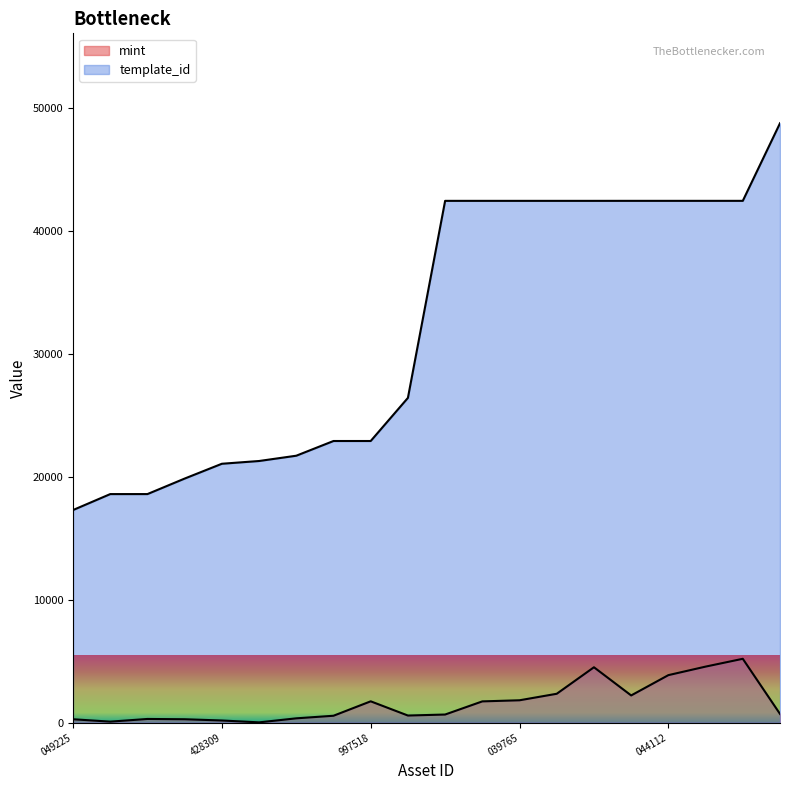

The template_id series shows 62348 at 1099514042295. True or false?

False